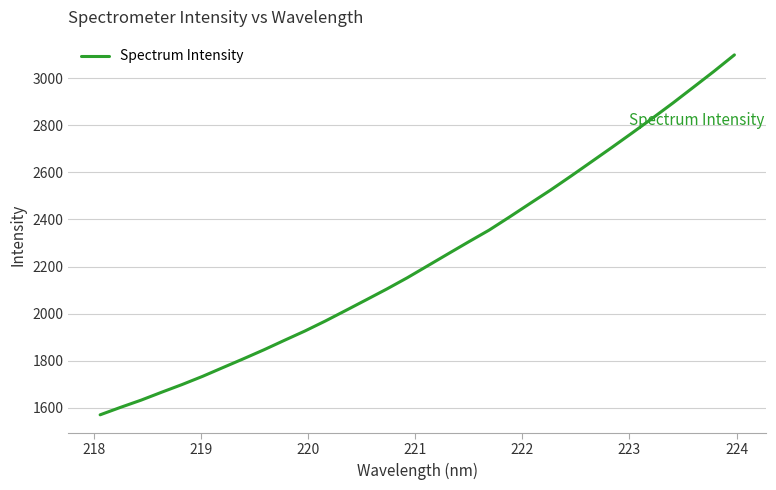

What is the maximum value shown in the chart?

3099.4